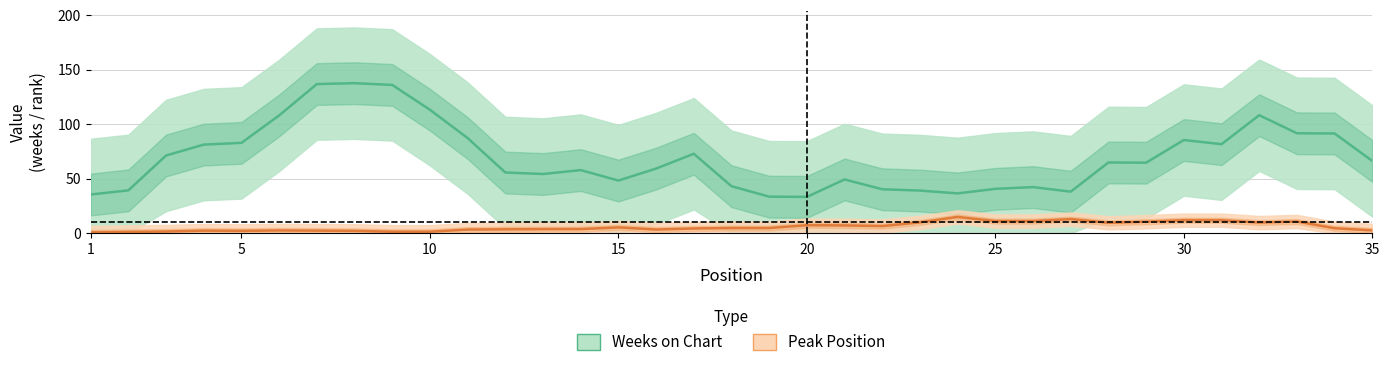

What is the difference between the highest and lowest values at 1?

34.8